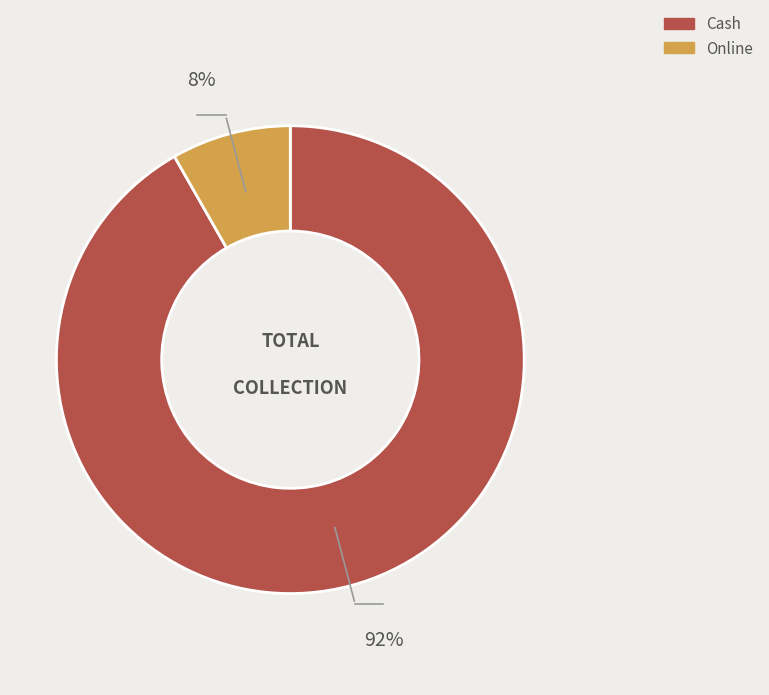

Which category has the smallest portion of the pie?

Online